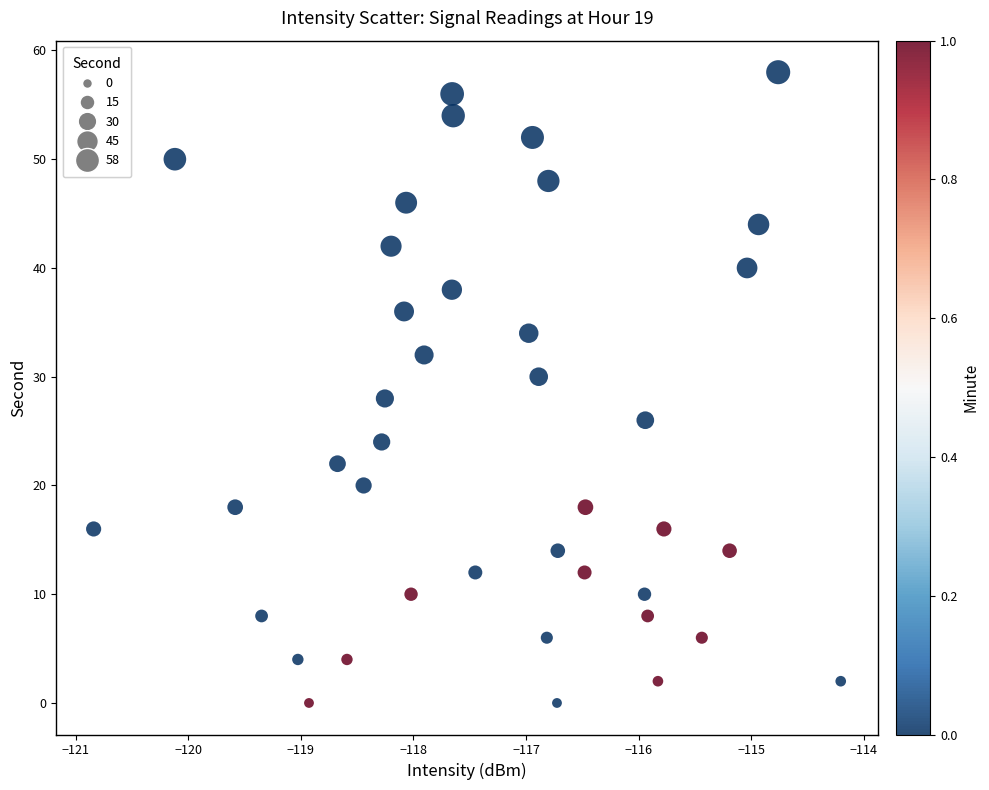

What is the range of Y values (max minus min)?

58